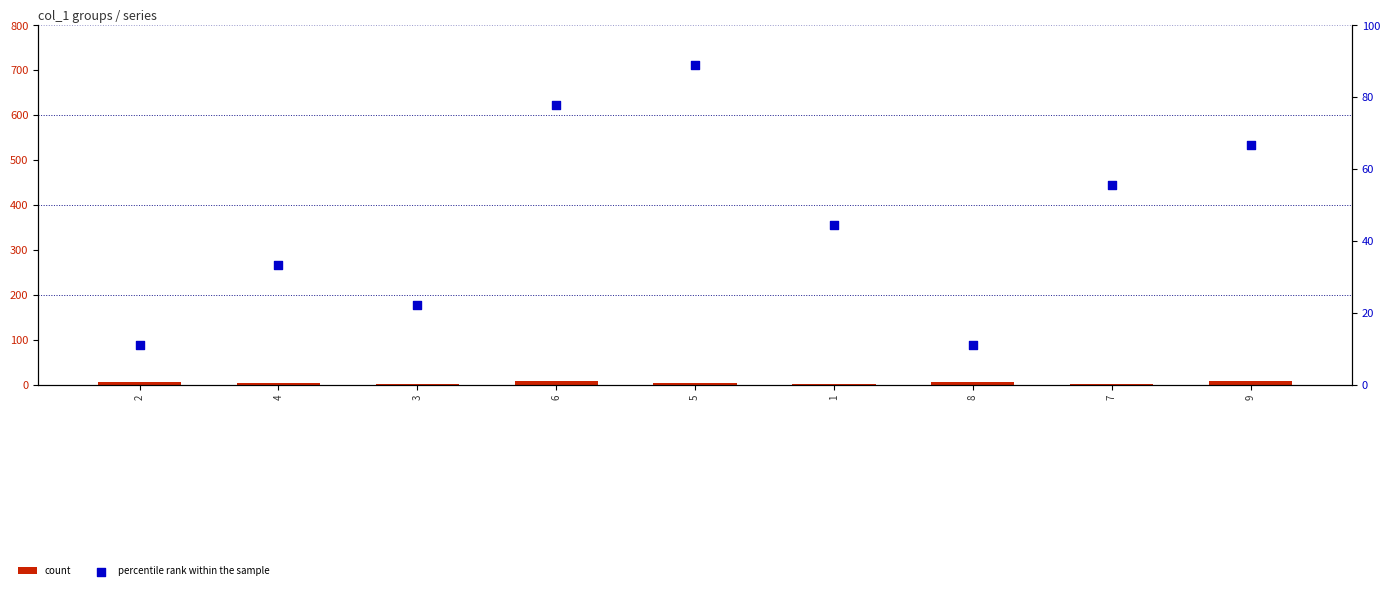

At how many categories does at least one series exceed 76?

2